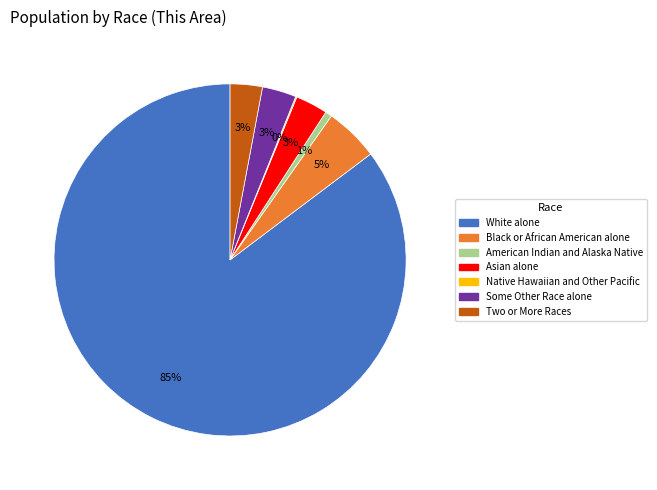

Do Asian alone and Some Other Race alone together represent more than half of the pie?

No